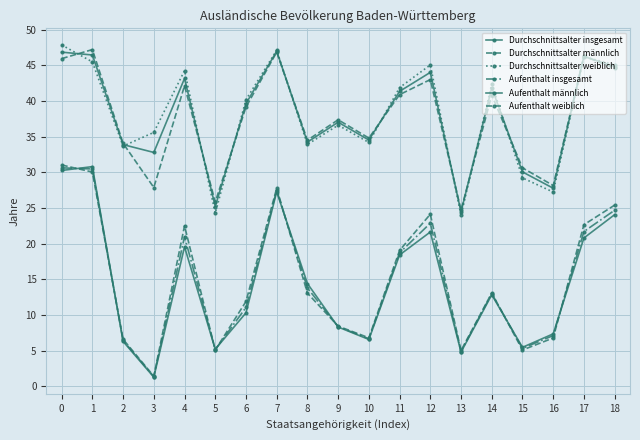

Which series has the largest range (max minus min)?

Aufenthalt weiblich